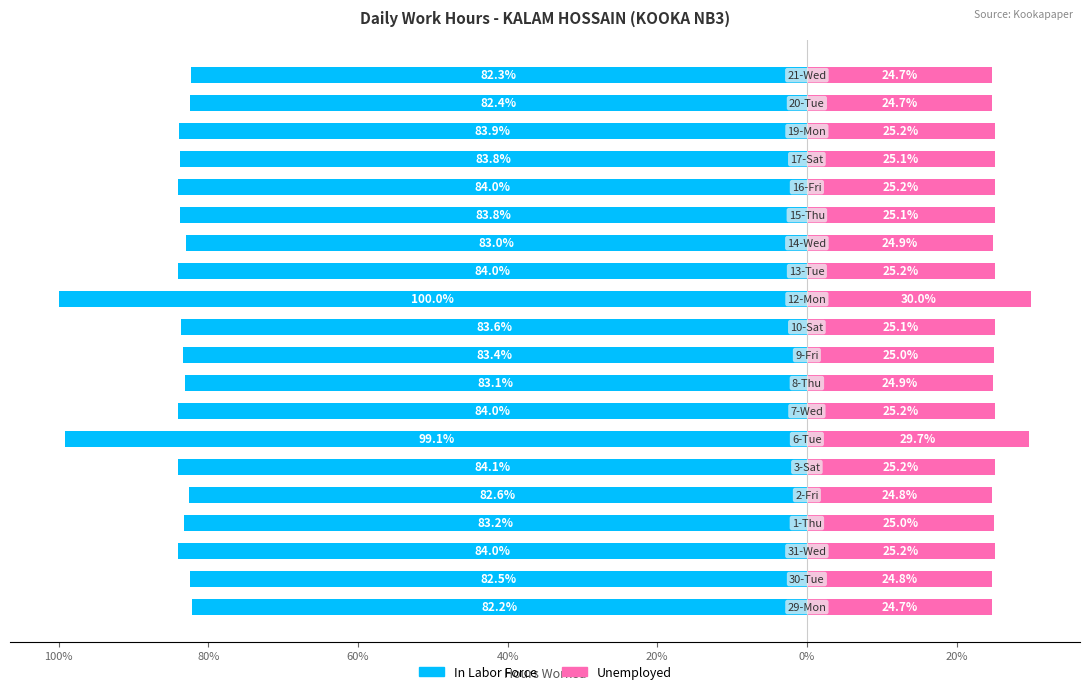

At how many categories does at least one series exceed -99?

20